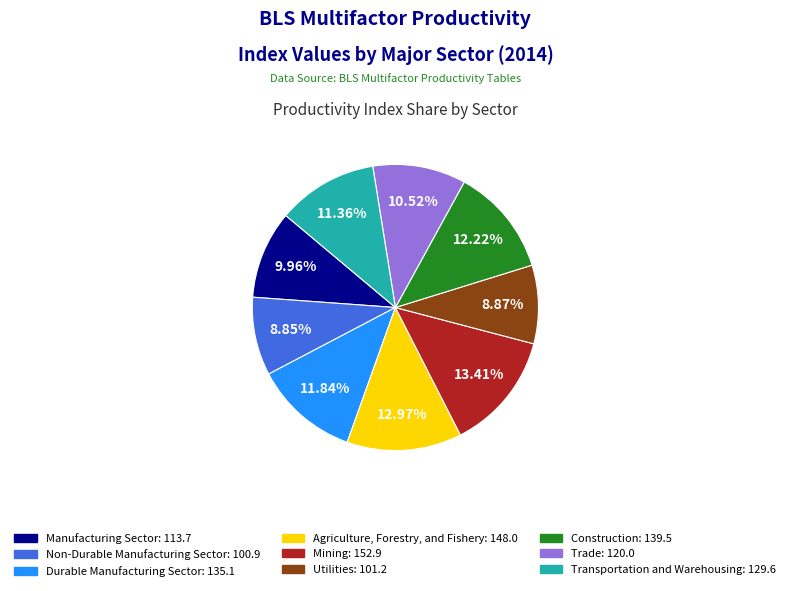

To the nearest percent, what percentage of the pie is Utilities?

9%